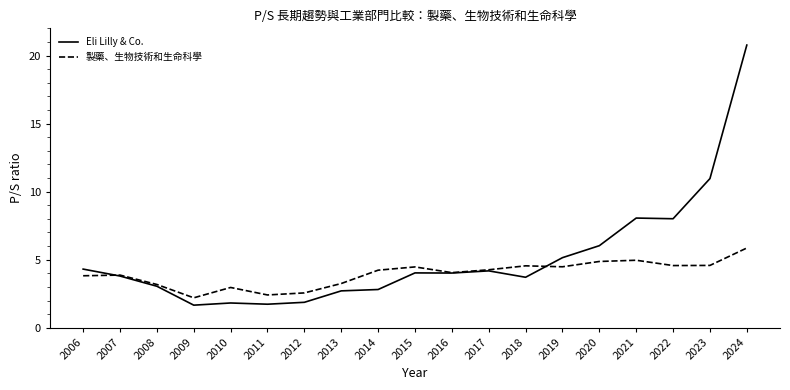

What is the difference between the highest and lowest values at 2017?

0.1